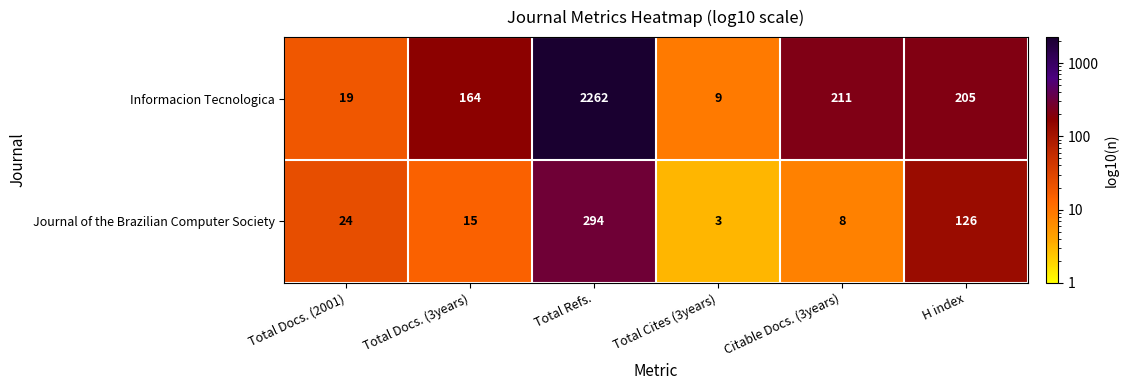

Reading right to left, extract all data points from this chart.

Informacion Tecnologica: H index=205	Citable Docs. (3years)=211	Total Cites (3years)=9	Total Refs.=2262	Total Docs. (3years)=164	Total Docs. (2001)=19
Journal of the Brazilian Computer Society: H index=126	Citable Docs. (3years)=8	Total Cites (3years)=3	Total Refs.=294	Total Docs. (3years)=15	Total Docs. (2001)=24